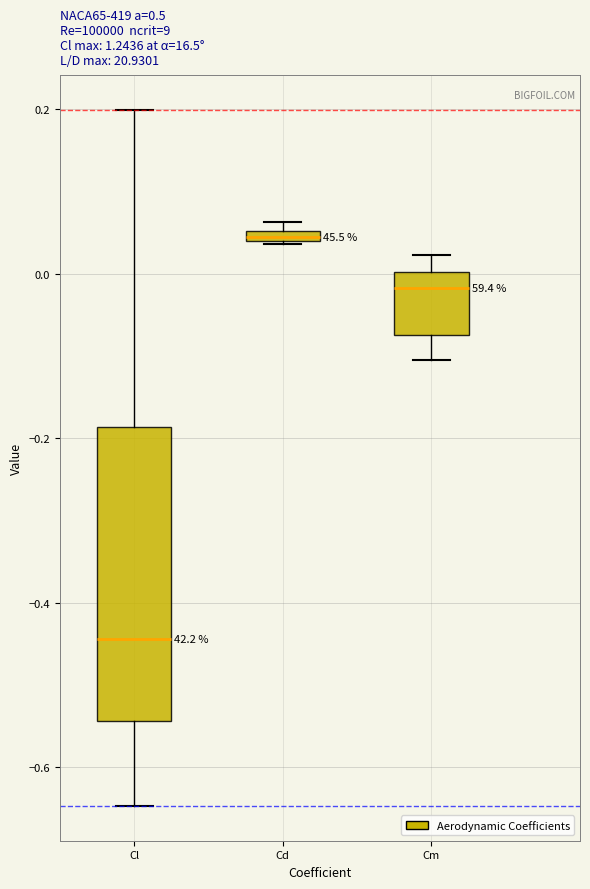

Where is the upper edge of the box for Cm on the y-axis? The values are not printed on the chart, so give them approximately, as read against the axis.

0.00